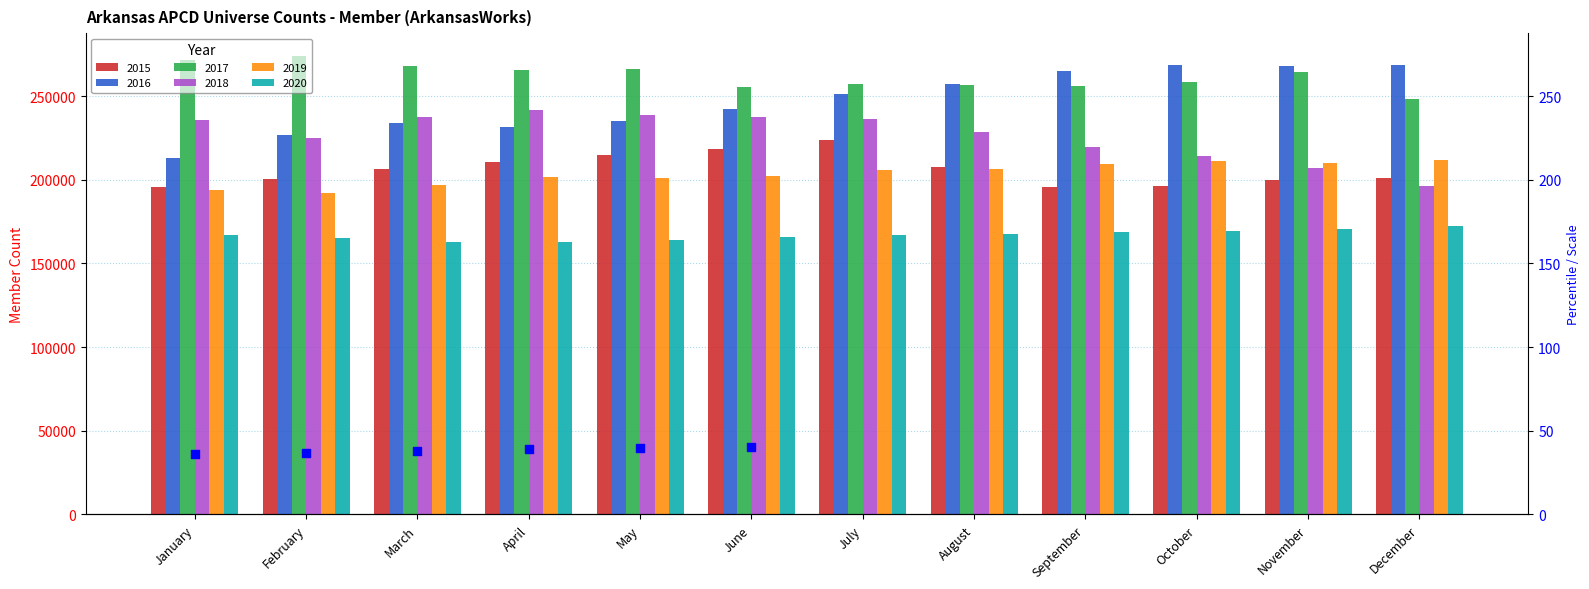

What is the ratio of the value at January to the value at June?

0.9